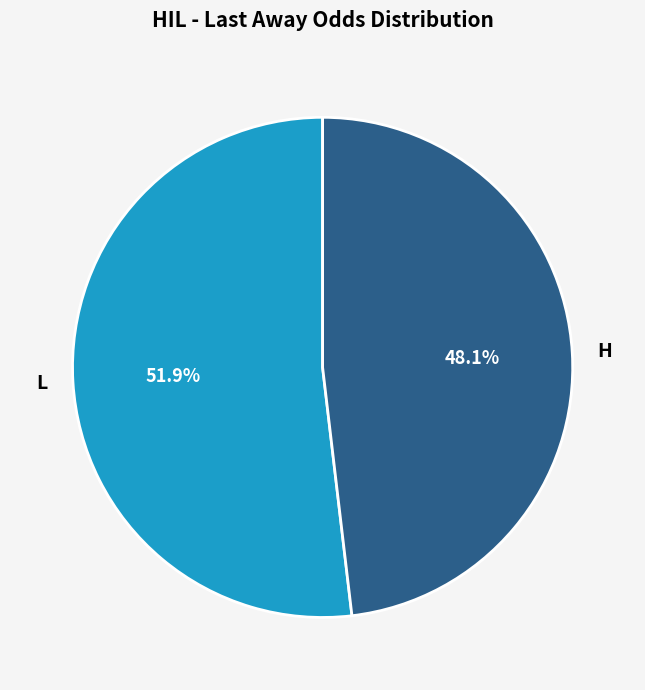

To the nearest percent, what percentage of the pie is L?

52%